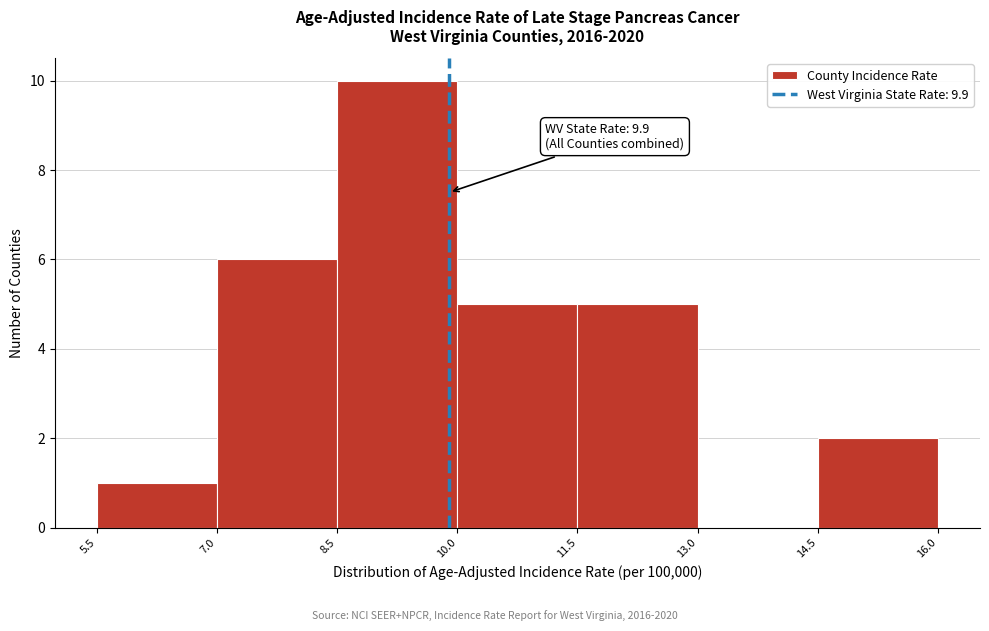

Over which range of the x-axis is the bar tallest?

8.5 to 10.0